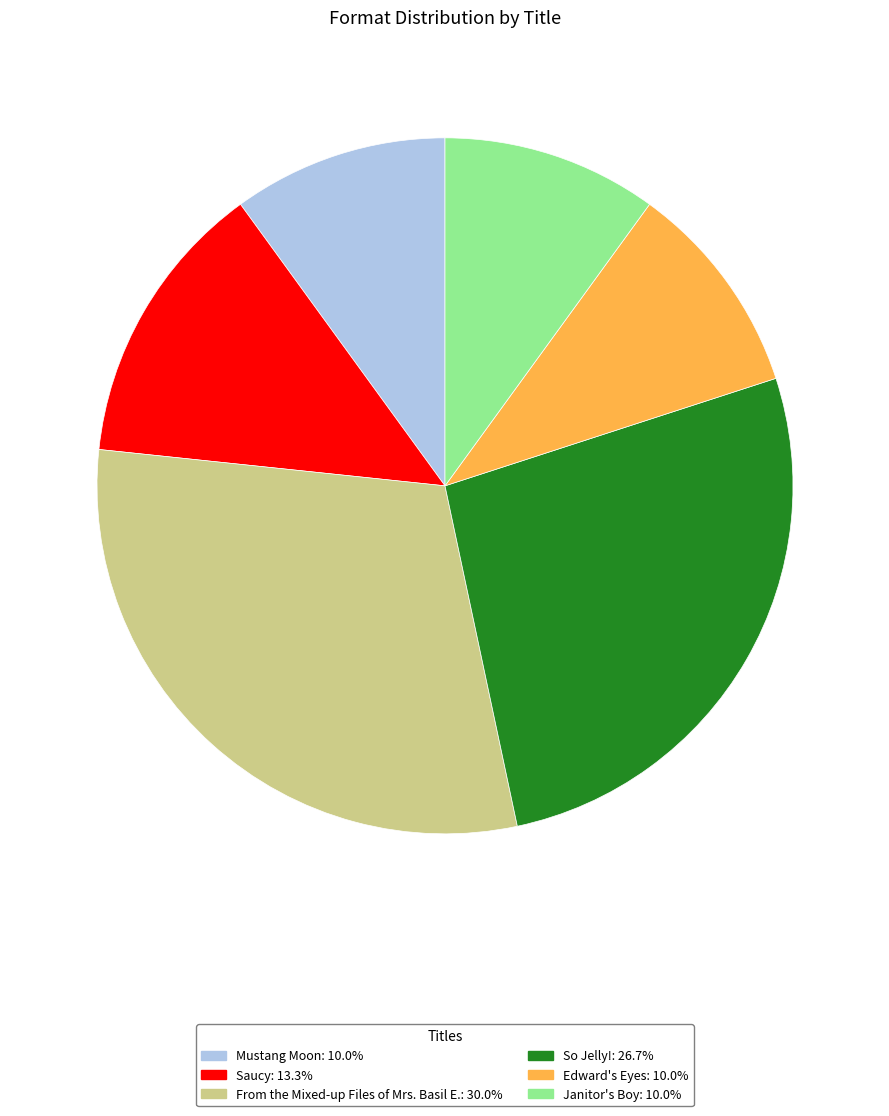

What is the ratio of the value at Janitor's Boy: 10.0% to the value at Edward's Eyes: 10.0%?

1.0